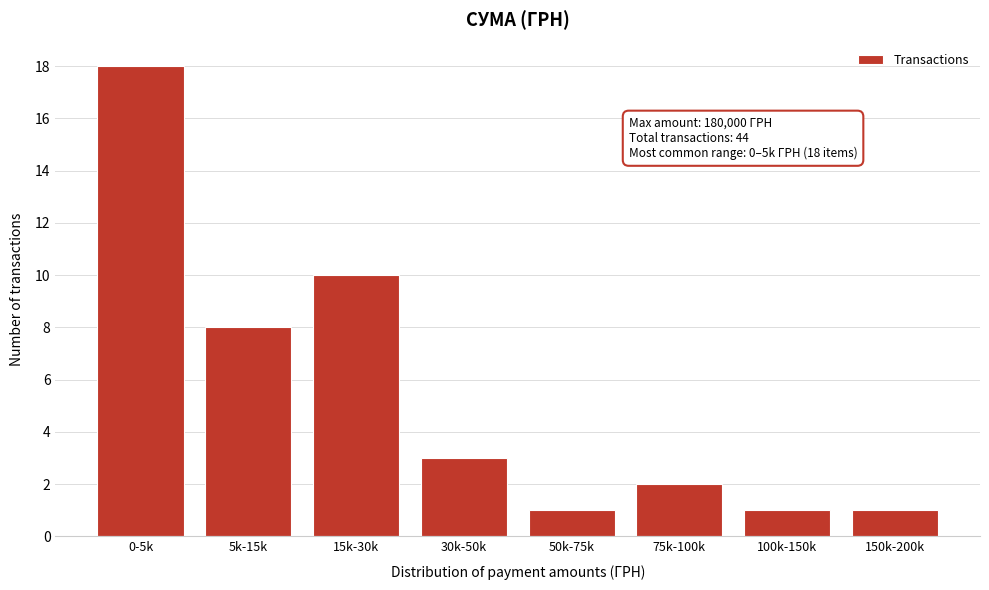

Reading right to left, what are all the values shown in this chart?

150k-200k=1	100k-150k=1	75k-100k=2	50k-75k=1	30k-50k=3	15k-30k=10	5k-15k=8	0-5k=18